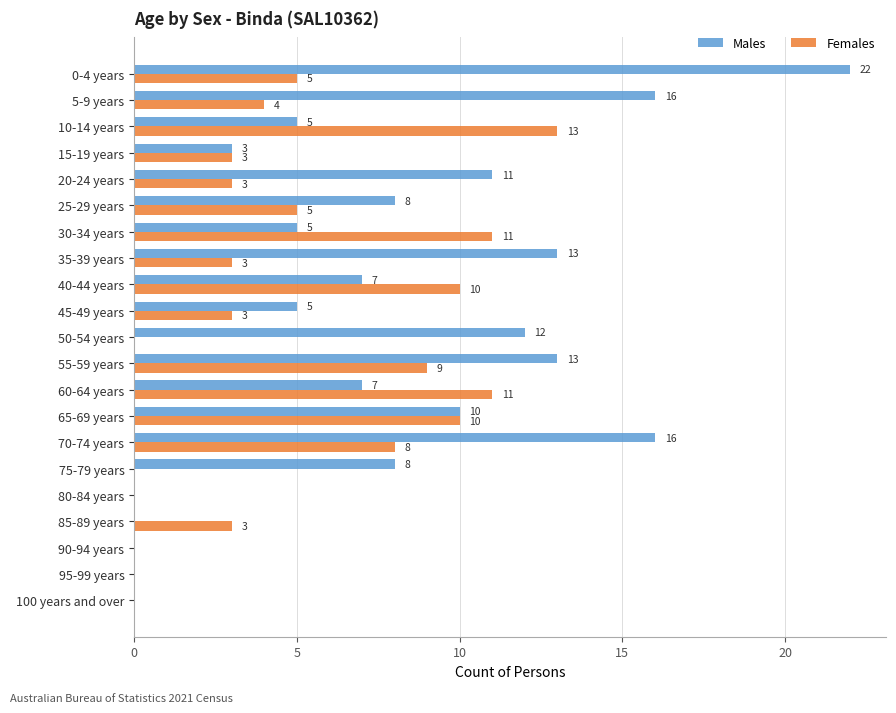

Which category has the highest value in the Males series?

0-4 years